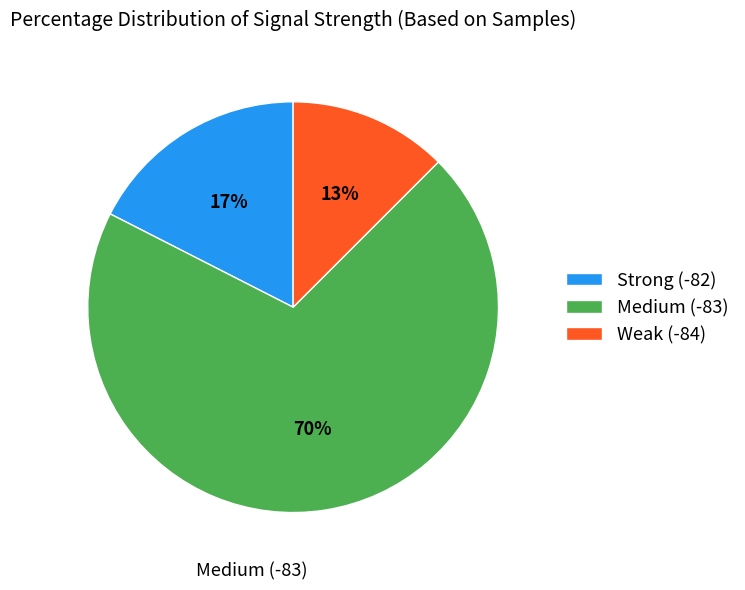

To the nearest percent, what portion does Strong (-82) represent?

17%